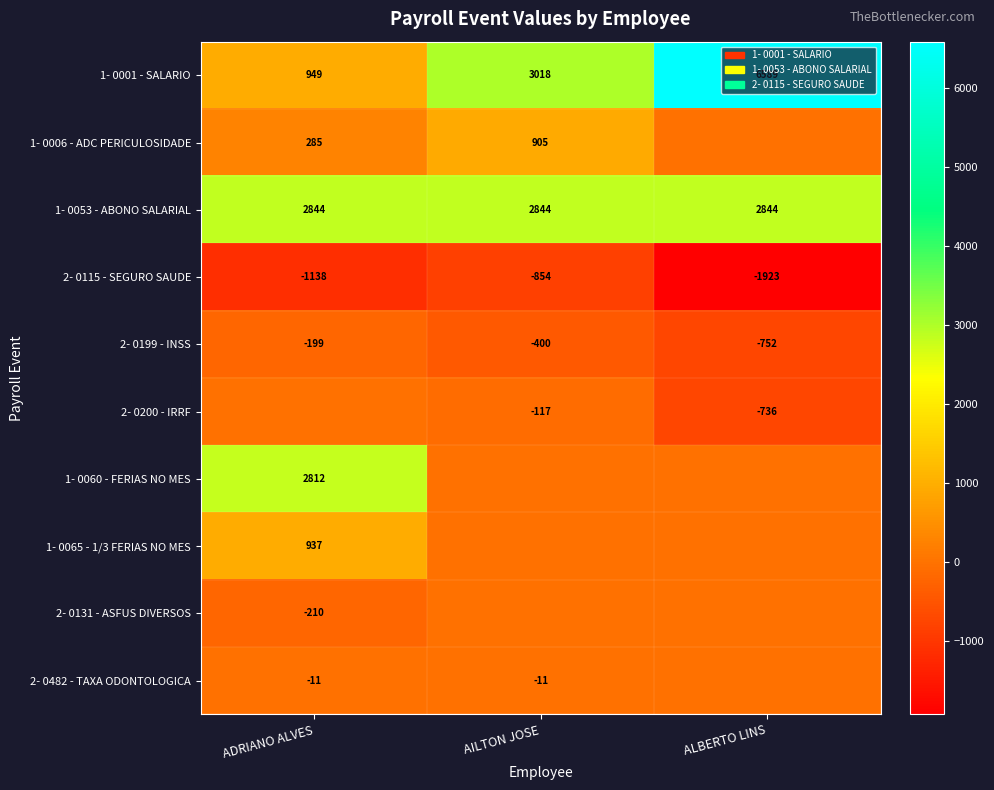

The value of 2- 0200 - IRRF at AILTON JOSE is -117. True or false?

True